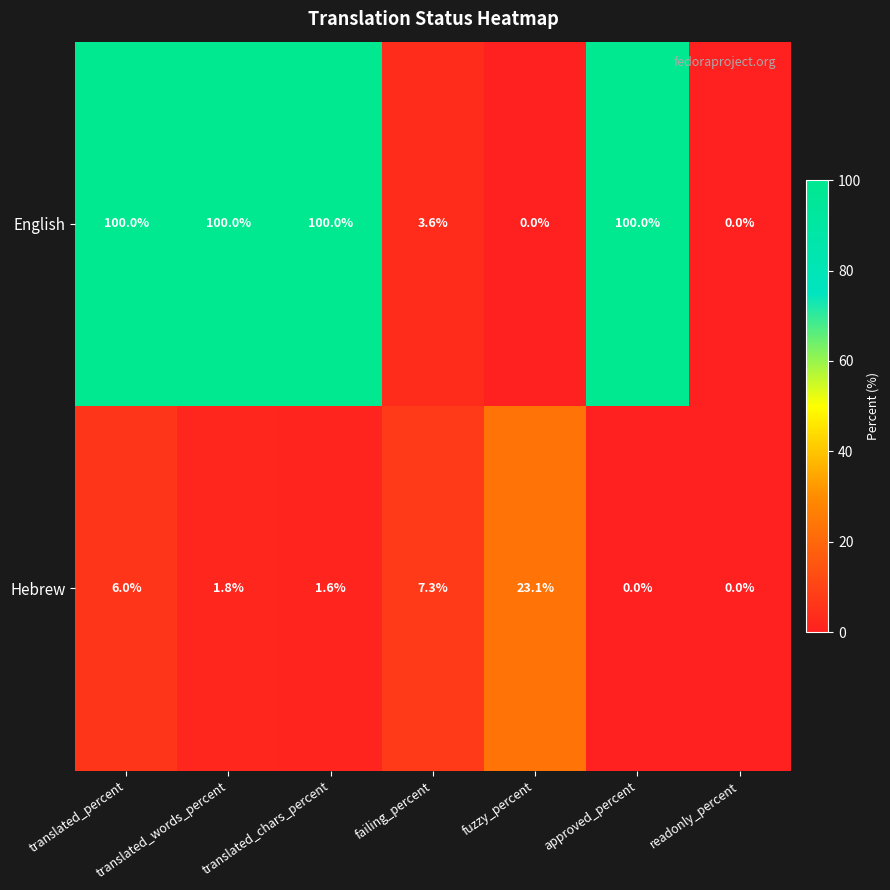

Is it true that English equals 0.0 at fuzzy_percent?

True